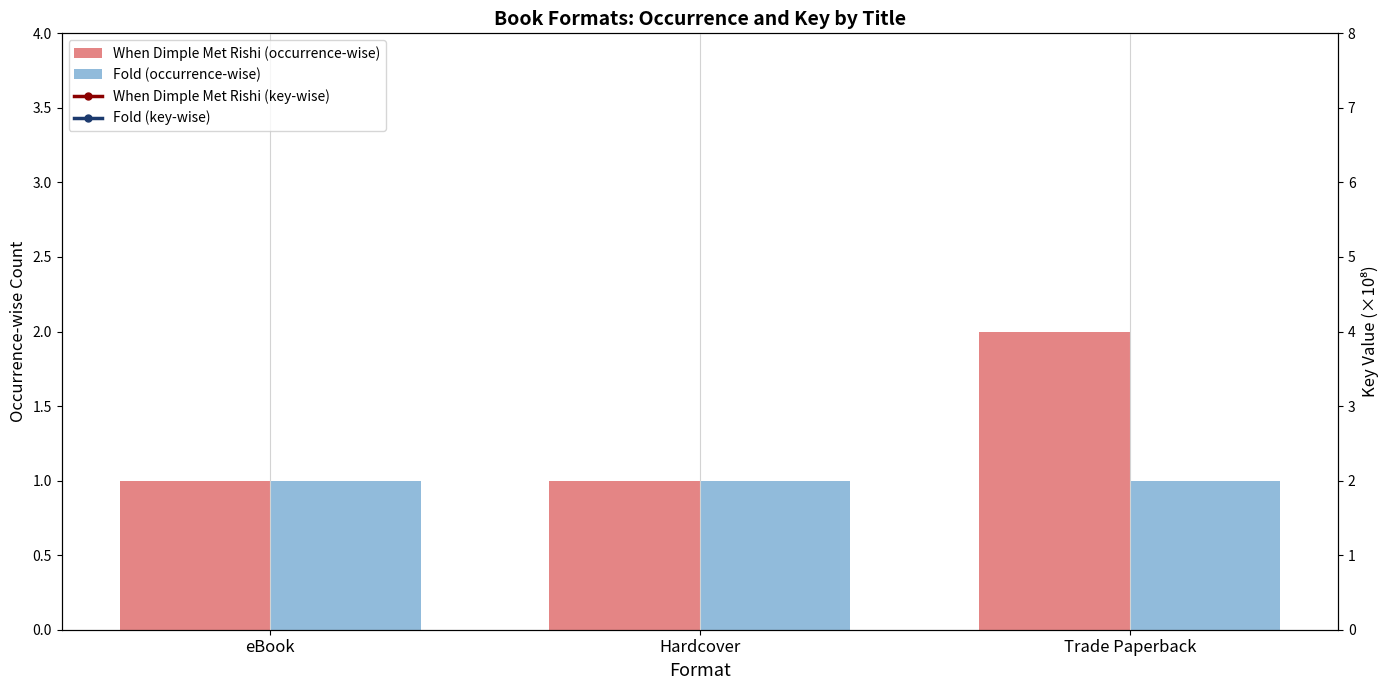

How many data points does each series have?

3